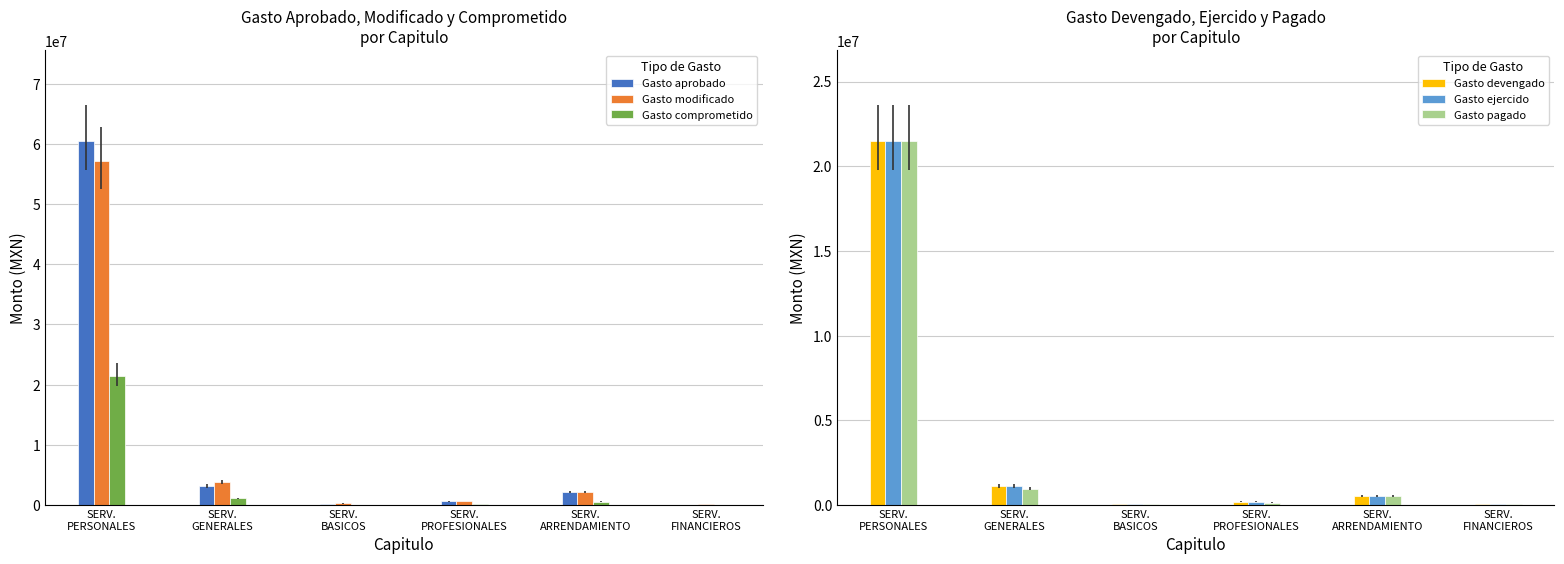

What is the highest value of the Gasto modificado series?

57154119.6